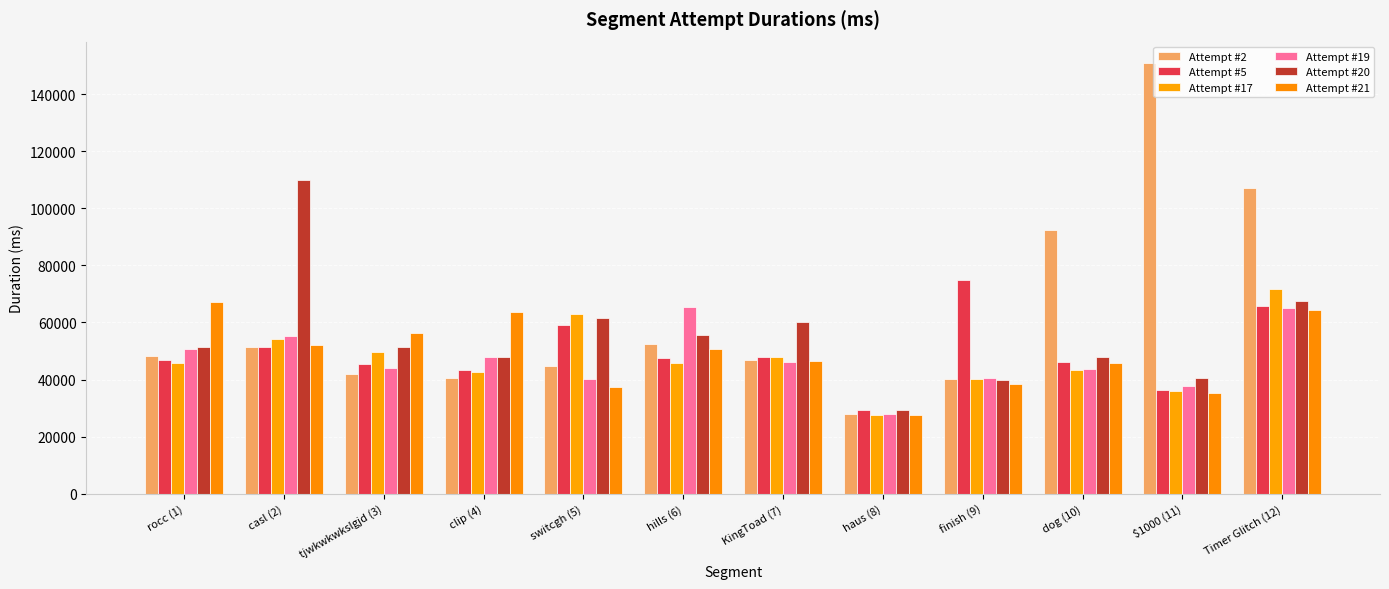

Where does the Attempt #2 series first go above 48290?

casl (2)